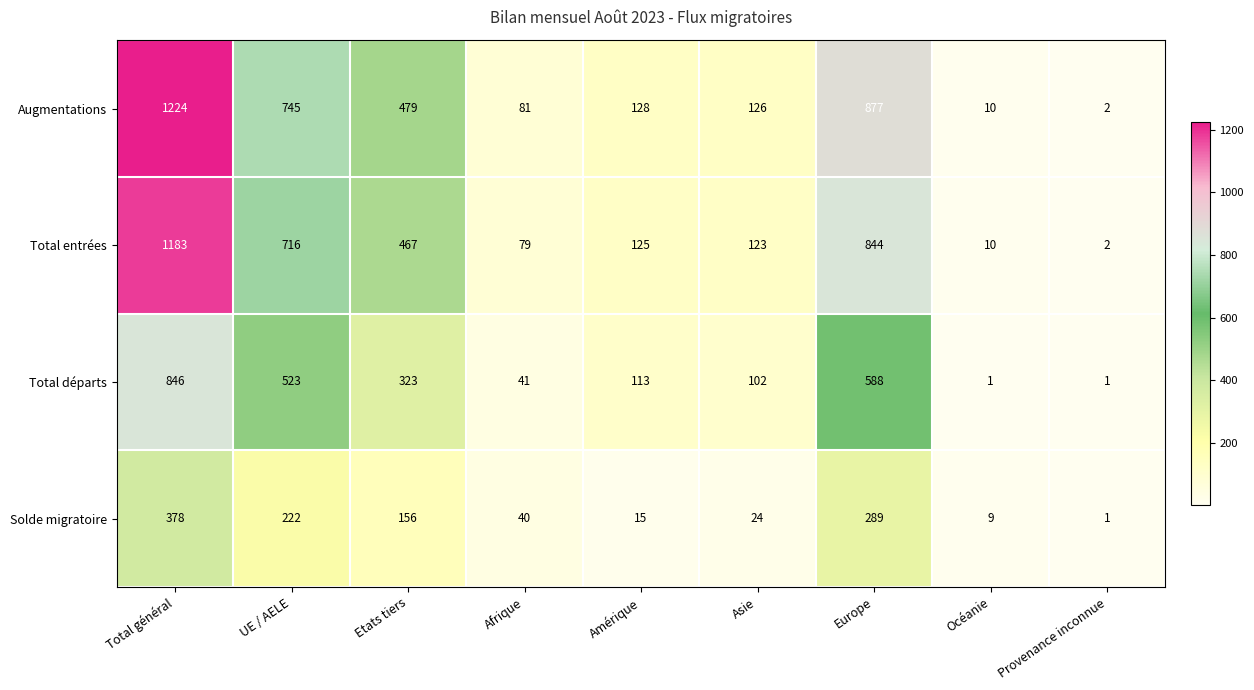

What is the spread (max minus min) of values at Océanie?

9